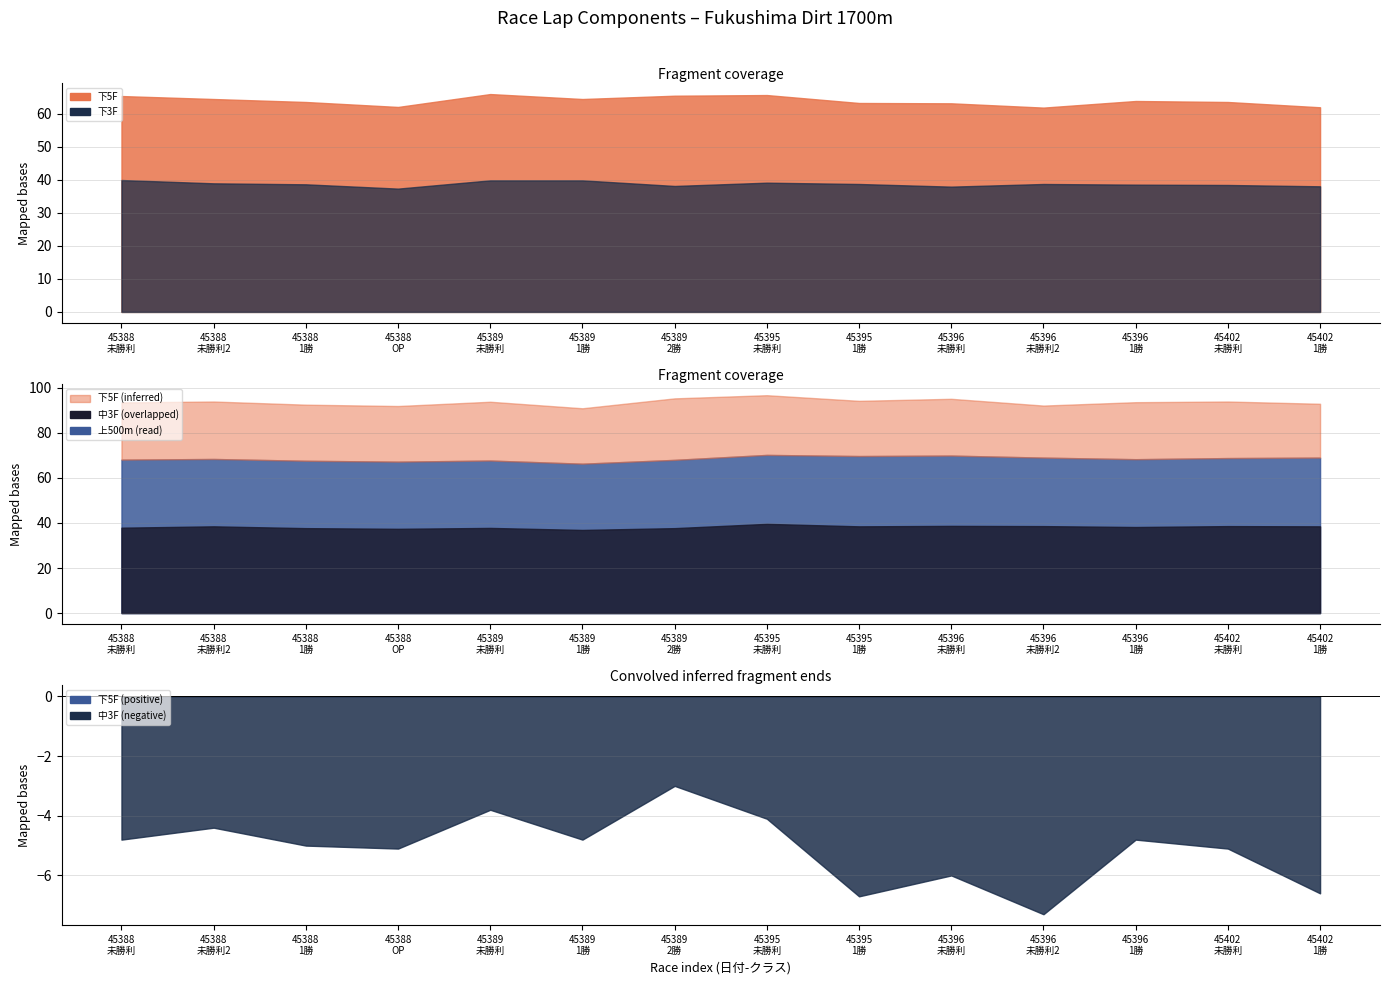

Does the chart have visible grid lines?

Yes